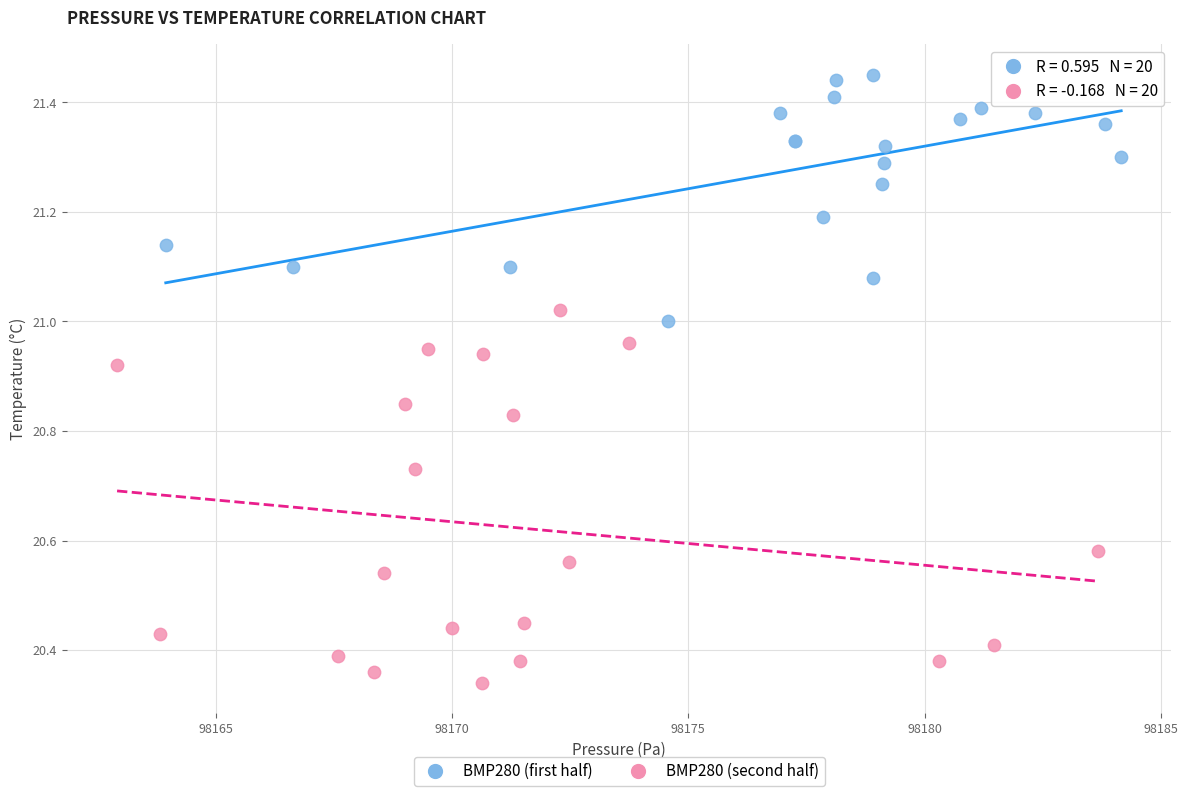

Which series contains the highest Y value?

BMP280 (first half)